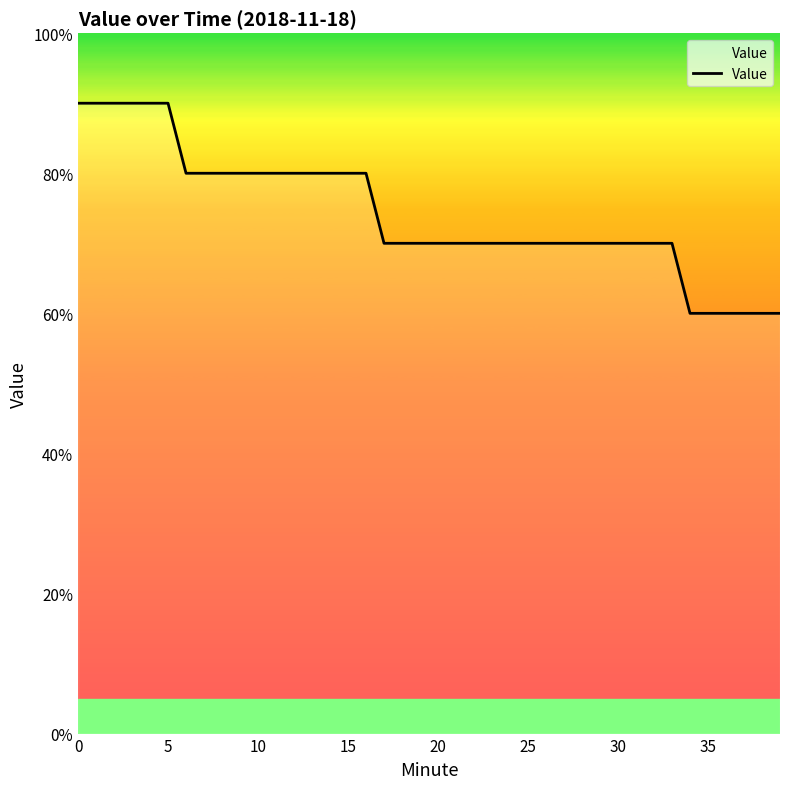

Does the chart have visible grid lines?

No